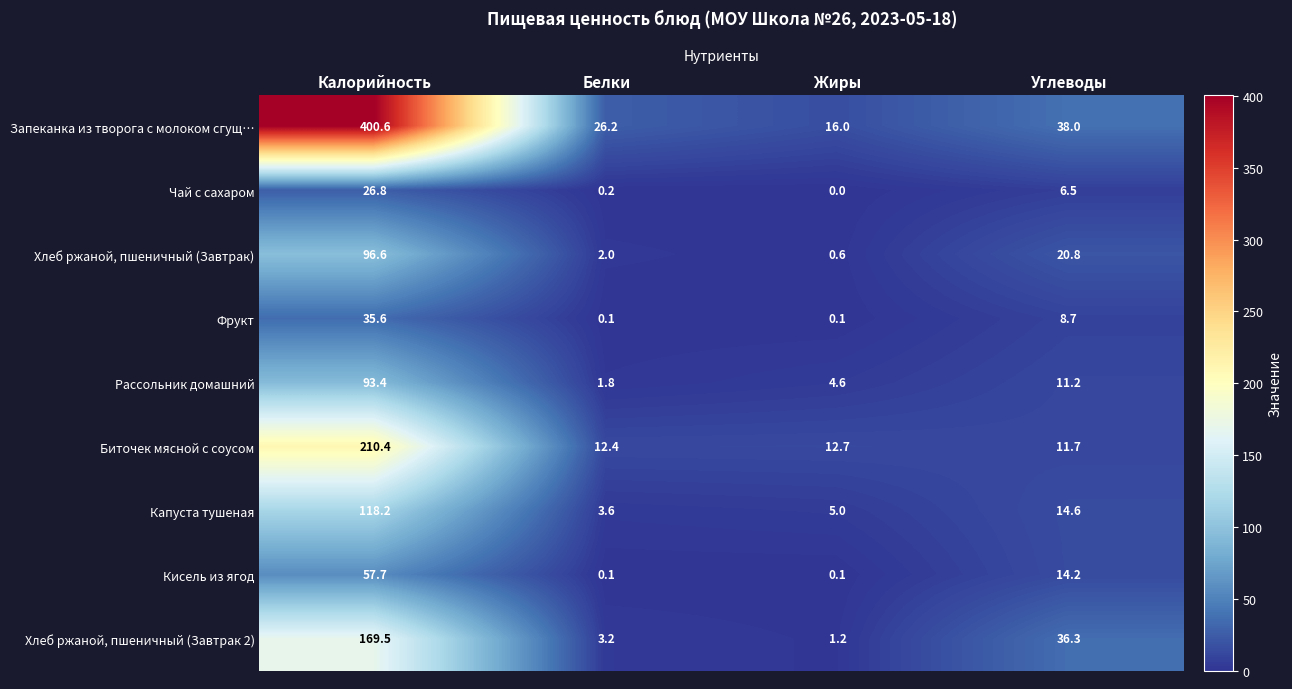

Which category has the lowest value across all series?

Жиры